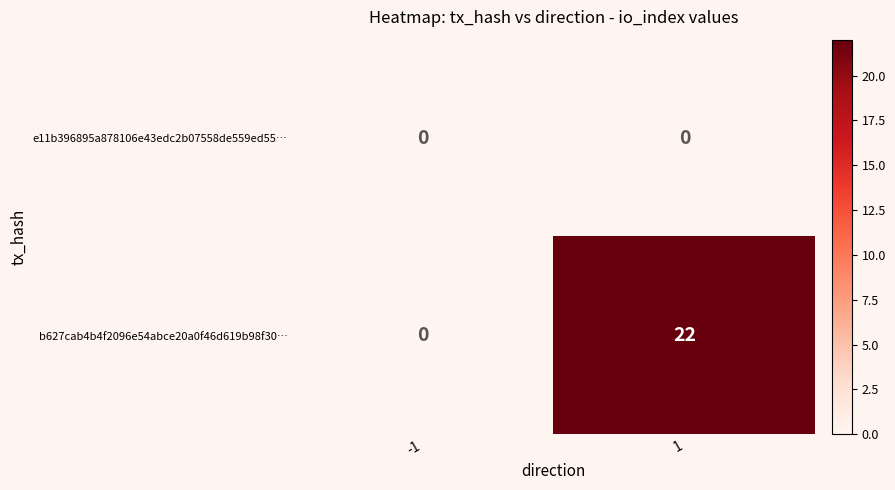

Rank the series by their maximum value, from lowest to highest.

e11b396895a878106e43edc2b07558de559ed55…, b627cab4b4f2096e54abce20a0f46d619b98f30…